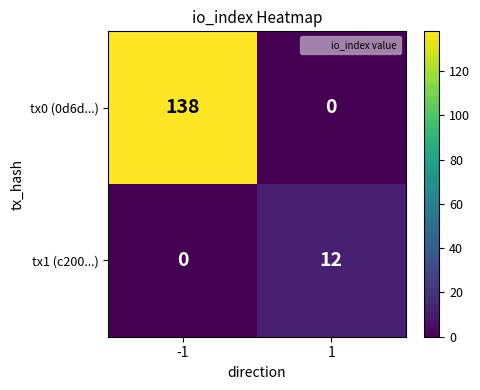

What value does the tx1 (c200...) series have at 1, to the nearest 5?

10